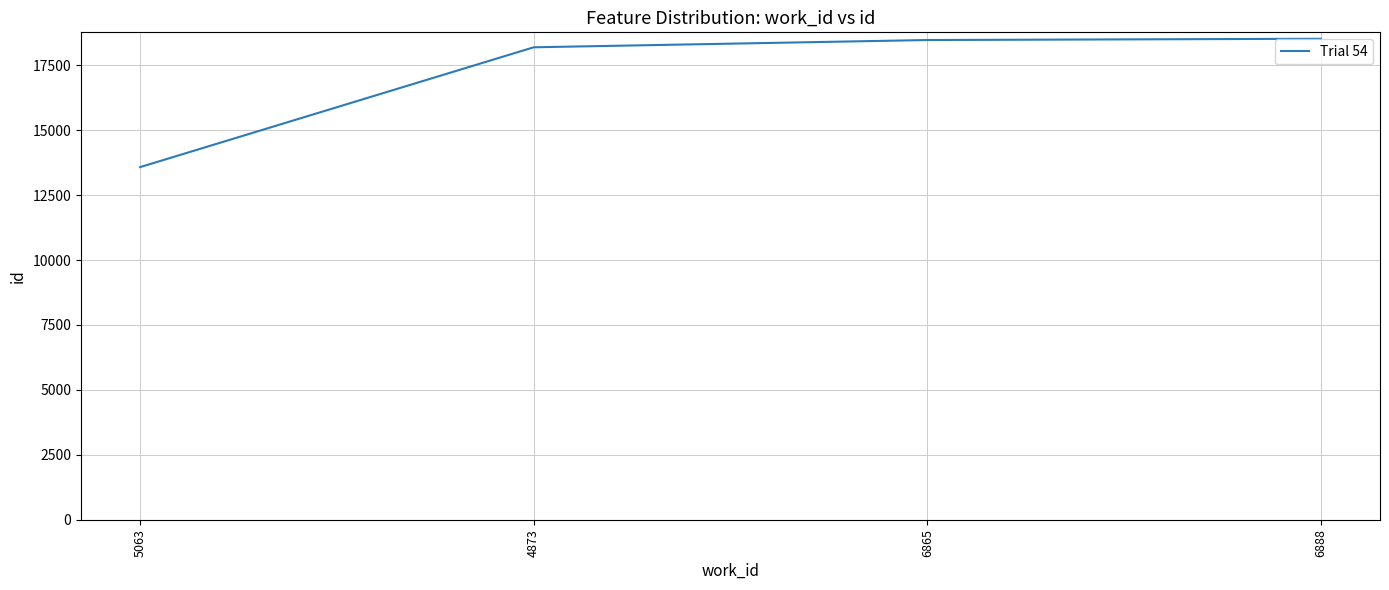

What is the change in value from 5063 to 6865?

+4895